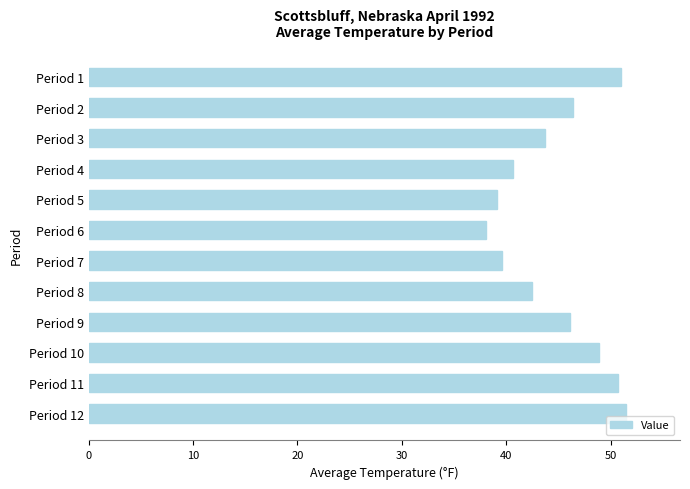

Are the bars horizontal?

Yes